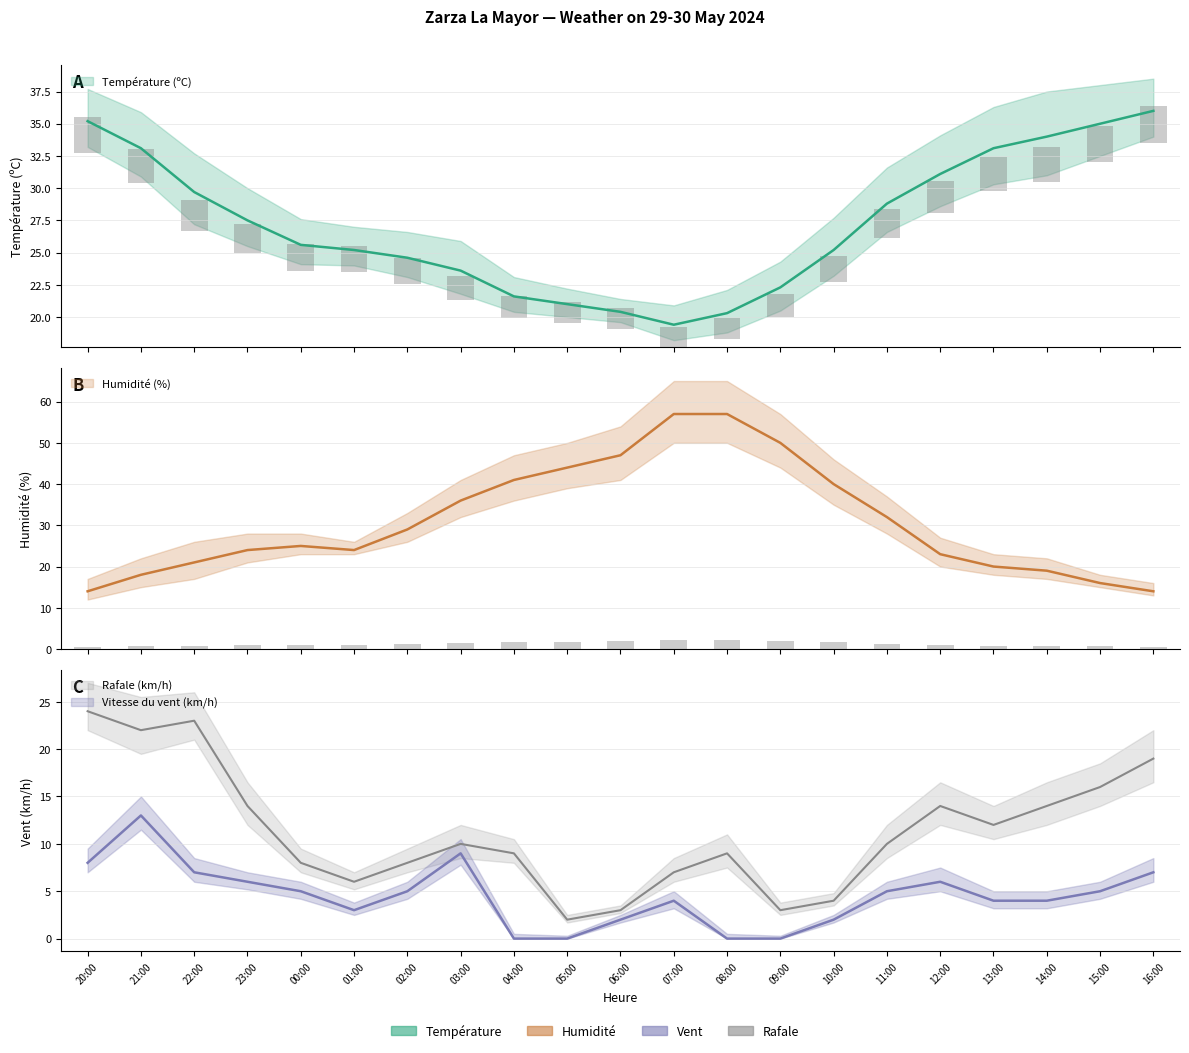

What is the average value of the Rafale (km/h) series?

11.3